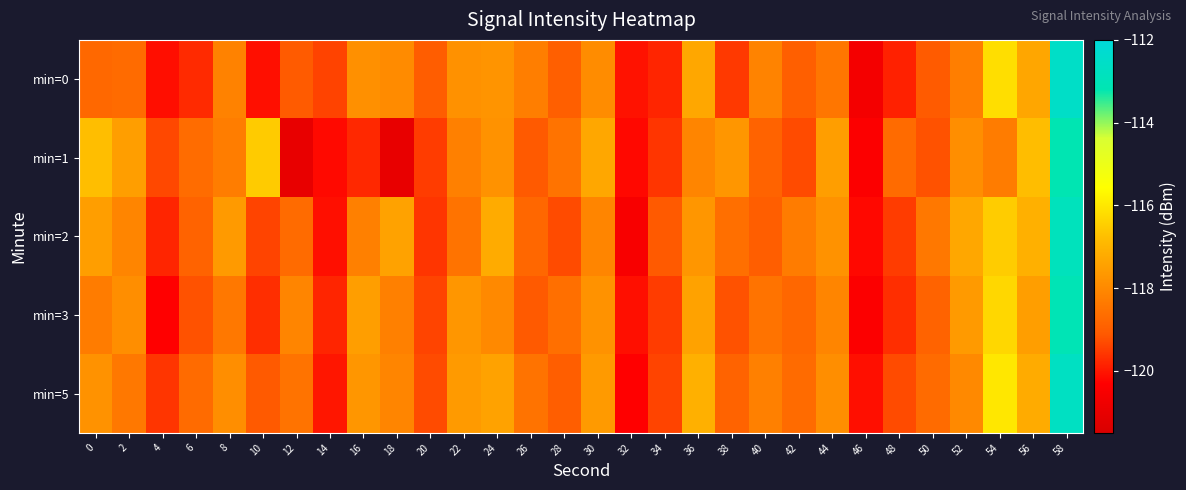

Reading left to right, transcribe all the data shown in this chart.

min=0: 0=-118.8	2=-118.7	4=-120.1	6=-119.7	8=-118.1	10=-120.1	12=-119.1	14=-119.4	16=-117.8	18=-118.0	20=-119.0	22=-117.8	24=-117.7	26=-118.3	28=-119.0	30=-117.9	32=-120.1	34=-119.8	36=-117.3	38=-119.5	40=-118.1	42=-119.0	44=-118.4	46=-120.6	48=-119.9	50=-119.1	52=-118.3	54=-116.2	56=-117.3	58=-112.6
min=1: 0=-116.8	2=-117.5	4=-119.3	6=-118.7	8=-118.3	10=-116.5	12=-121.0	14=-120.2	16=-119.8	18=-121.0	20=-119.5	22=-118.2	24=-117.8	26=-119.1	28=-118.5	30=-117.3	32=-120.2	34=-119.6	36=-118.1	38=-117.7	40=-118.9	42=-119.3	44=-117.5	46=-120.4	48=-118.7	50=-119.2	52=-117.9	54=-118.3	56=-116.8	58=-113.2
min=2: 0=-117.5	2=-118.1	4=-119.8	6=-118.9	8=-117.6	10=-119.4	12=-118.7	14=-120.1	16=-118.2	18=-117.4	20=-119.6	22=-118.5	24=-117.2	26=-118.8	28=-119.3	30=-118.1	32=-120.5	34=-119.1	36=-117.7	38=-118.6	40=-119.0	42=-118.3	44=-117.8	46=-120.2	48=-119.5	50=-118.4	52=-117.3	54=-116.5	56=-117.1	58=-112.9
min=3: 0=-118.3	2=-117.9	4=-120.3	6=-119.2	8=-118.4	10=-119.7	12=-118.1	14=-119.8	16=-117.5	18=-118.2	20=-119.4	22=-117.7	24=-118.0	26=-119.1	28=-118.6	30=-117.8	32=-120.1	34=-119.5	36=-117.4	38=-119.2	40=-118.5	42=-118.8	44=-118.1	46=-120.4	48=-119.7	50=-118.9	52=-117.6	54=-116.3	56=-117.5	58=-113.1
min=5: 0=-117.8	2=-118.4	4=-119.6	6=-118.7	8=-117.9	10=-119.1	12=-118.5	14=-120.0	16=-117.7	18=-118.1	20=-119.3	22=-117.6	24=-117.4	26=-118.5	28=-119.0	30=-117.6	32=-120.3	34=-119.4	36=-117.1	38=-118.9	40=-118.2	42=-118.7	44=-117.9	46=-120.1	48=-119.3	50=-118.7	52=-118.0	54=-116.0	56=-117.2	58=-112.7